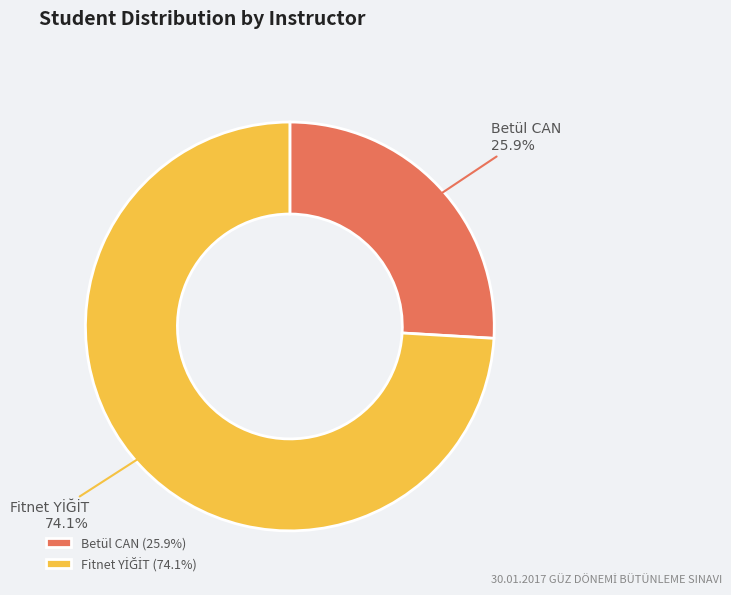

How much of the chart is everything except Betül CAN?

74.1%